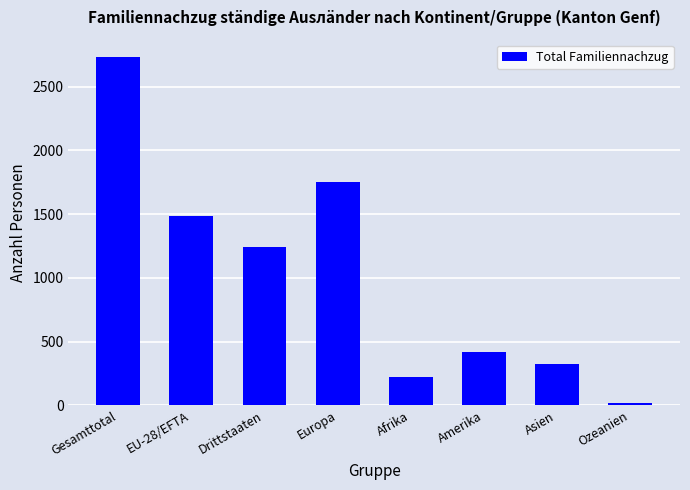

Reading right to left, transcribe all the data shown in this chart.

15	325	415	222	1754	1244	1488	2732